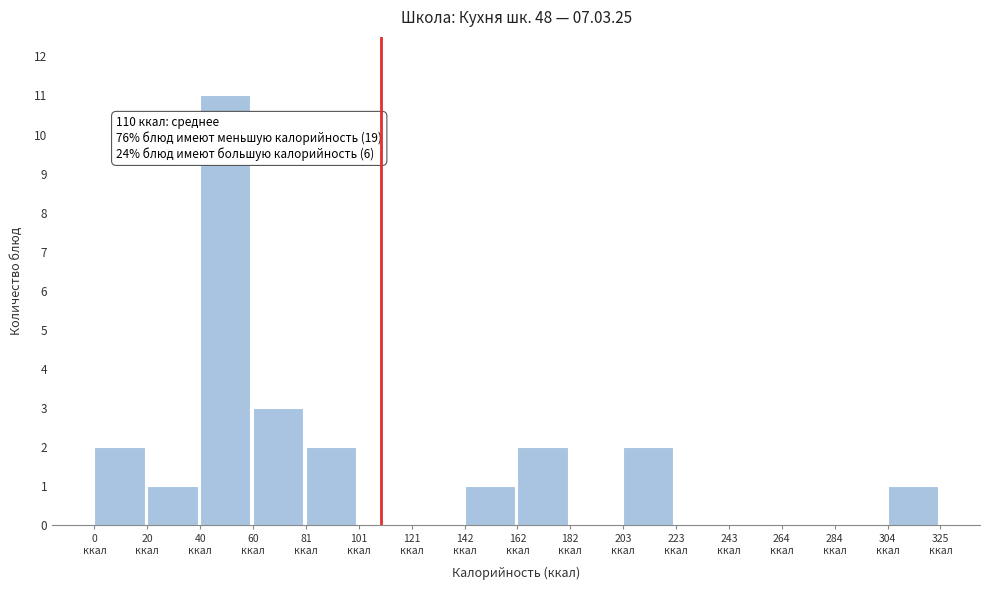

Over which range of the x-axis is the bar tallest?

40 to 60